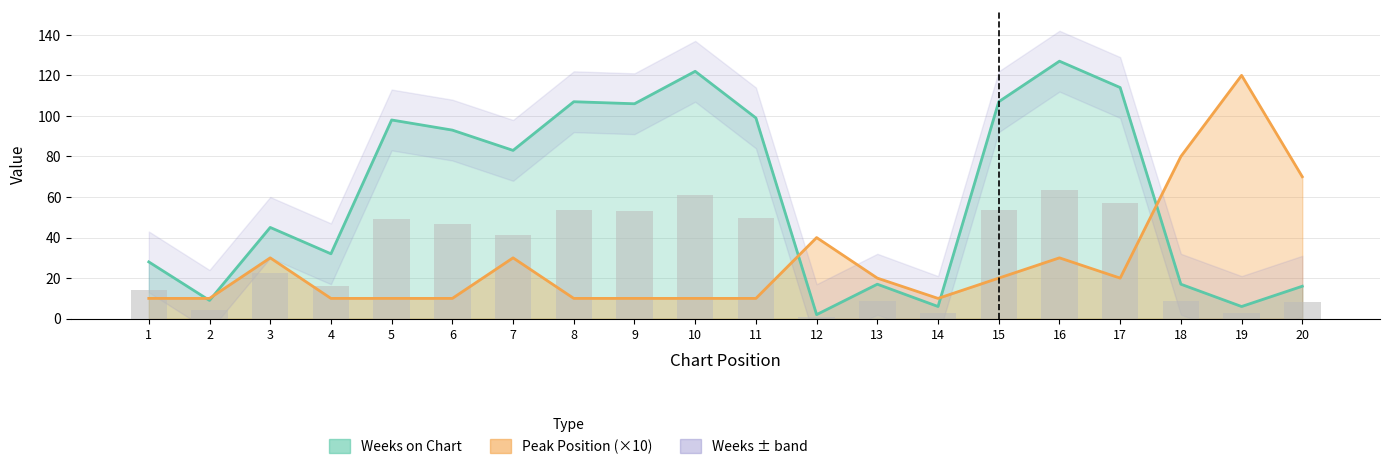

Reading right to left, list all the values displayed in this chart.

Weeks on Chart: 16	6	17	114	127	107	6	17	2	99	122	106	107	83	93	98	32	45	9	28
Peak Position: 70	120	80	20	30	20	10	20	40	10	10	10	10	30	10	10	10	30	10	10